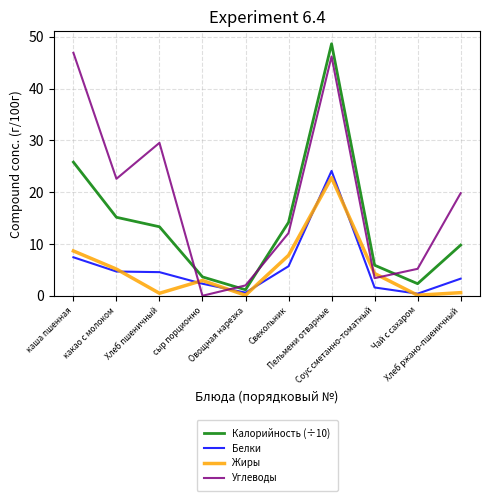

What is the difference between the highest and lowest values at Хлеб ржано-пшеничный?

19.2